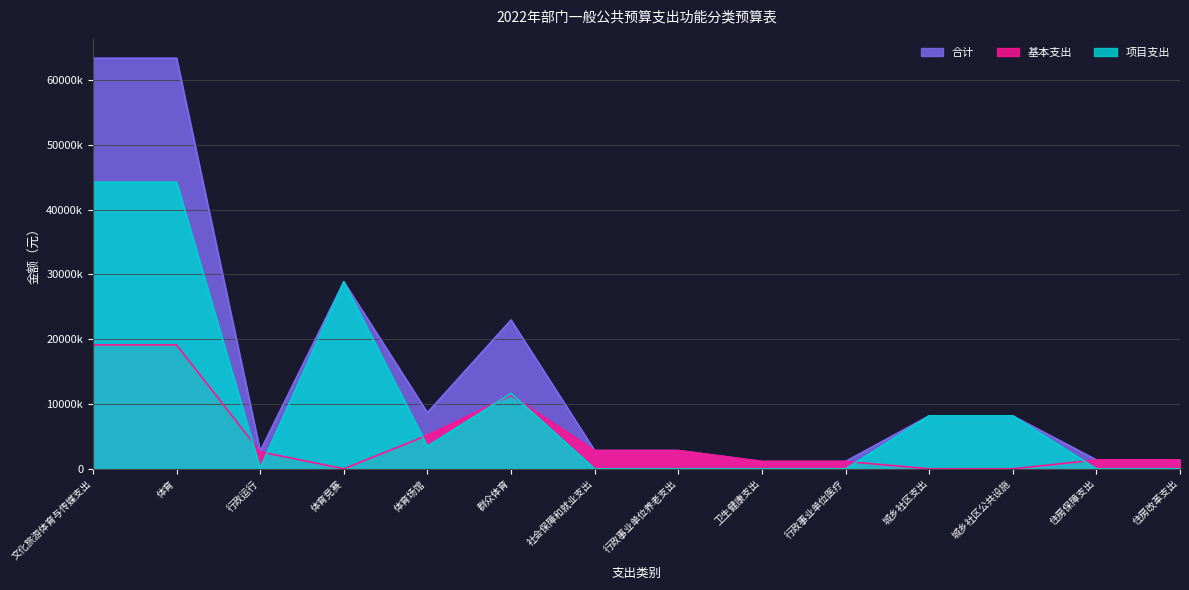

What value does the 合计 series have at 社会保障和就业支出?

2818800